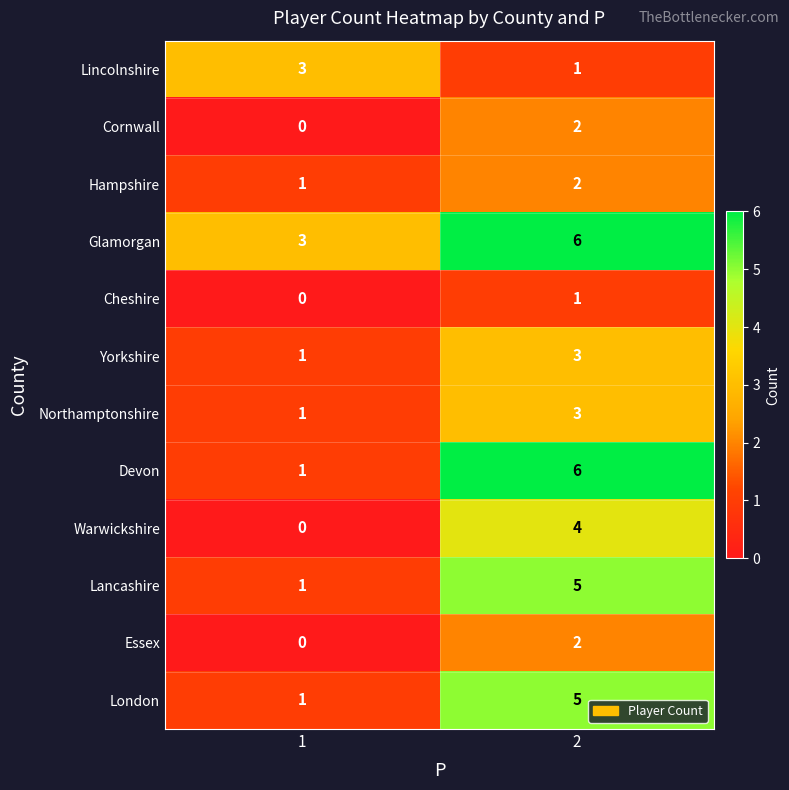

Rank the categories by London value from lowest to highest.

1, 2